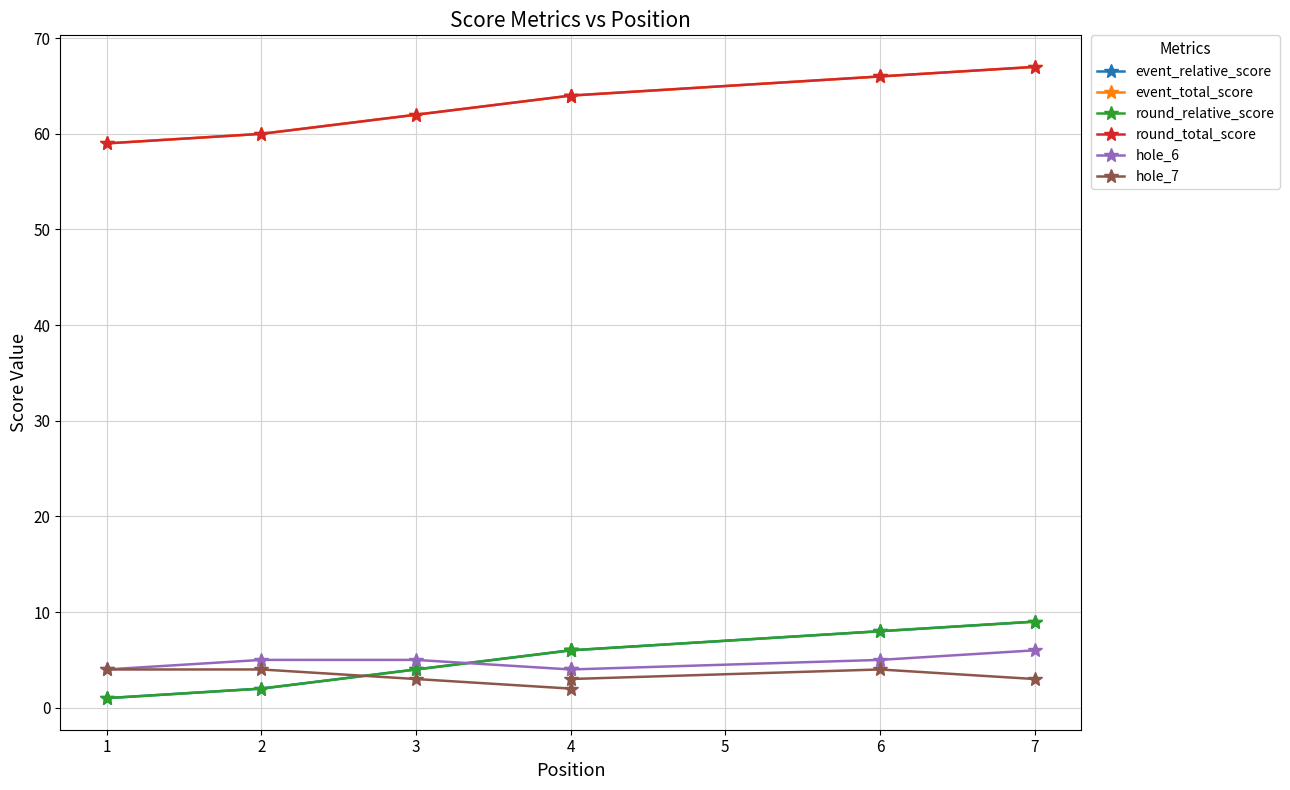

What is the total value across all series at 1?

128